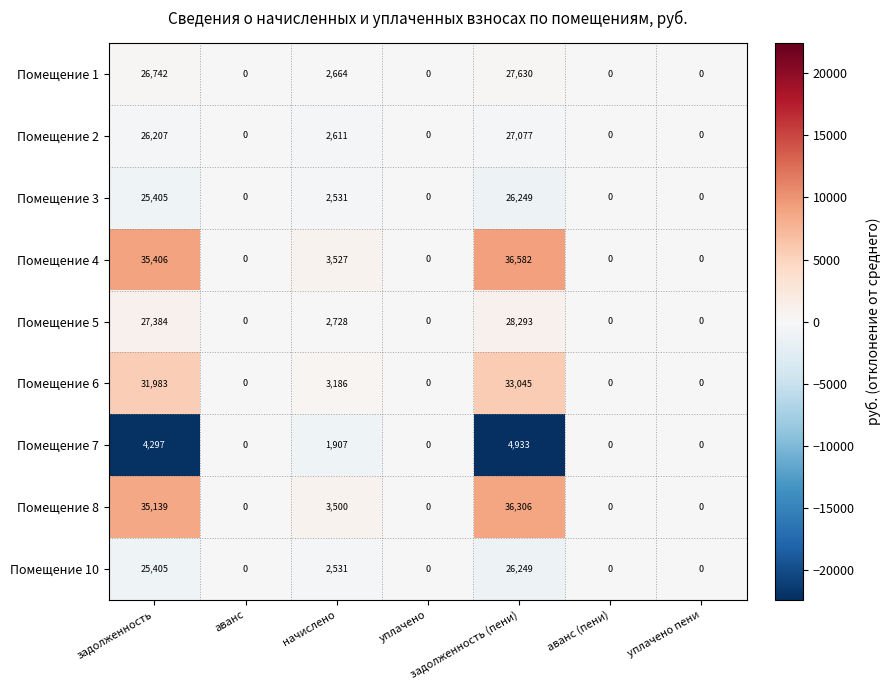

Is it true that Помещение 1 equals 26742 at задолженность?

True